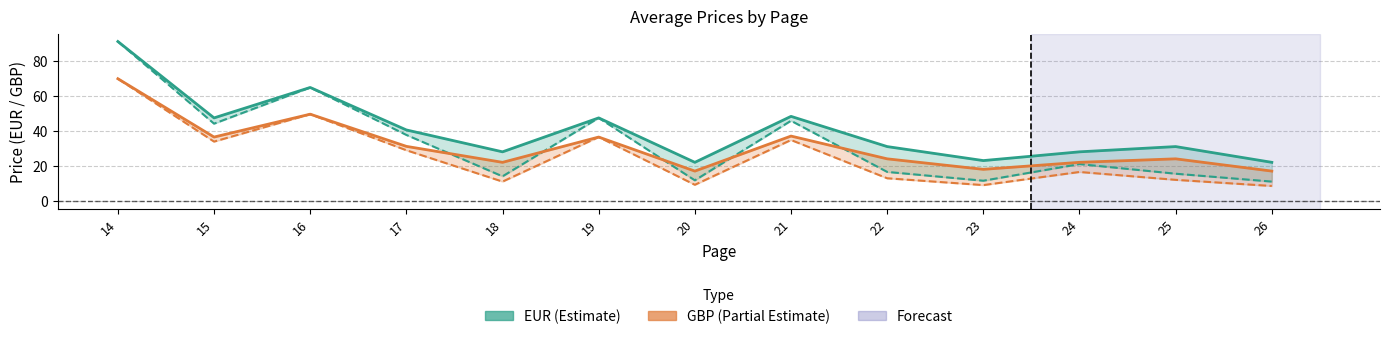

Where is the first local minimum for Prix EUR (full)?

15